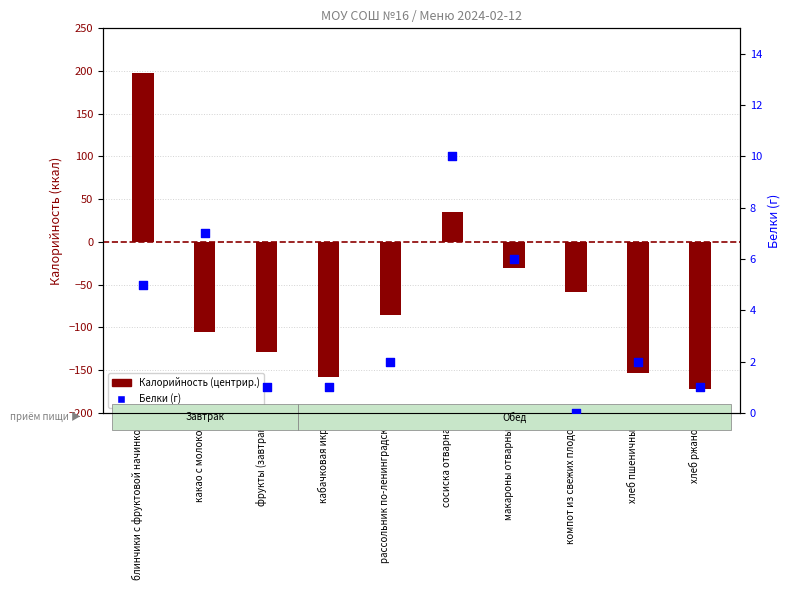

Which series contains the lowest Y value?

Калорийность (центрир.)